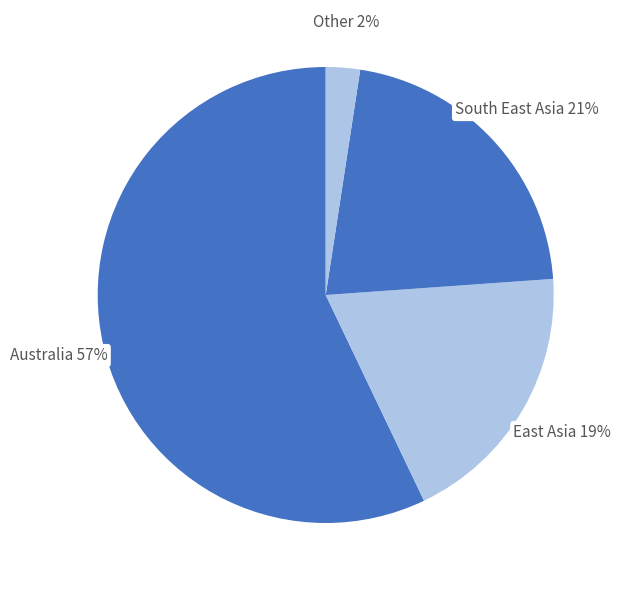

How many slices are in this pie chart?

4